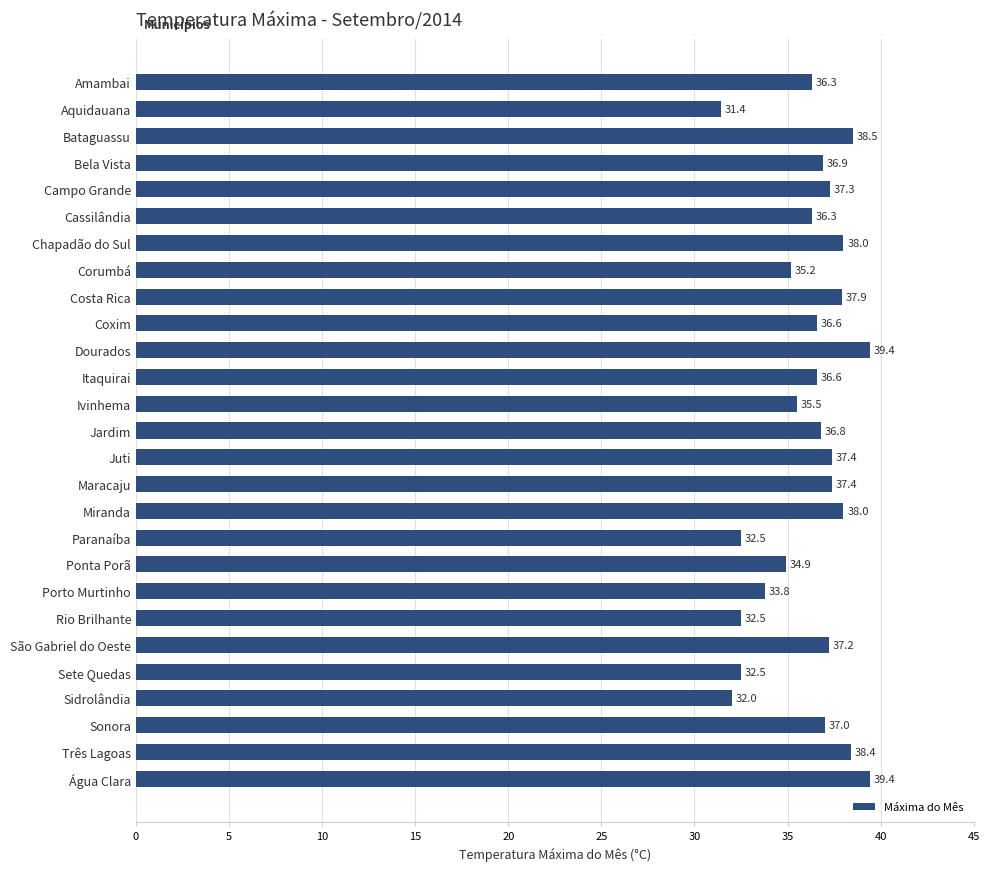

The value at Coxim is 36.6. True or false?

True